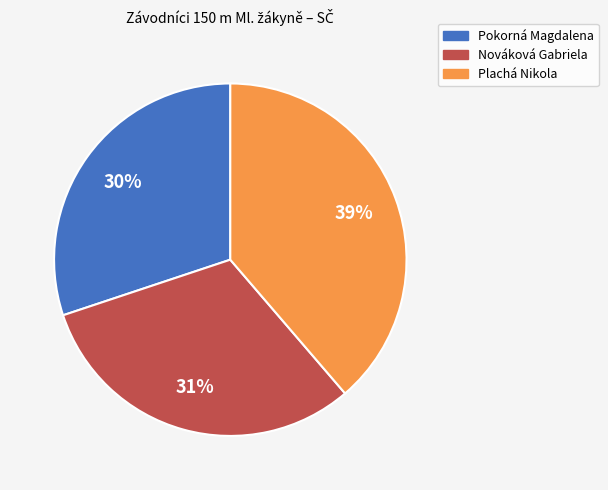

Is it true that Plachá Nikola is 39% of the pie?

True